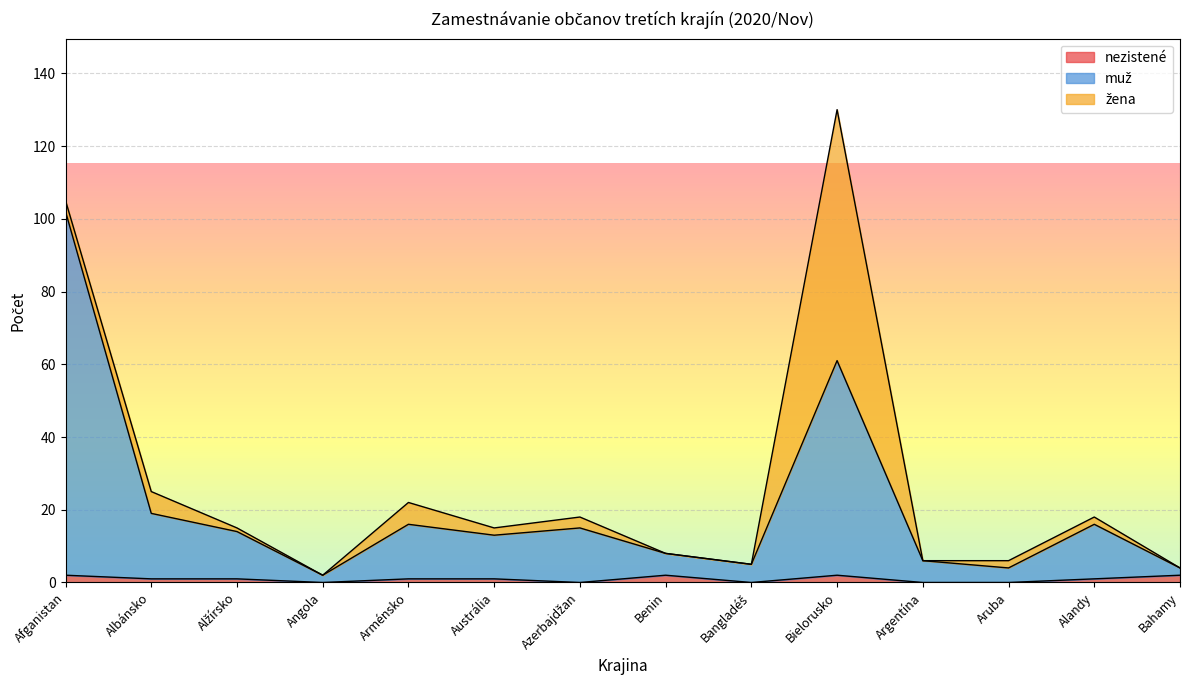

What value does the muž series have at Austrália, to the nearest 10?

10